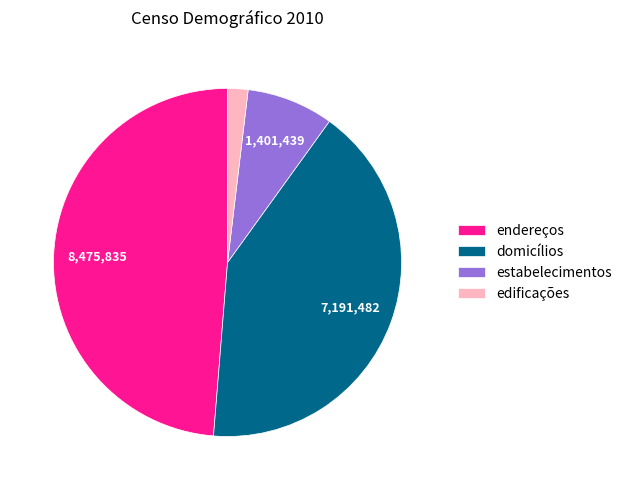

True or false: domicílios accounts for 41% of the total.

True